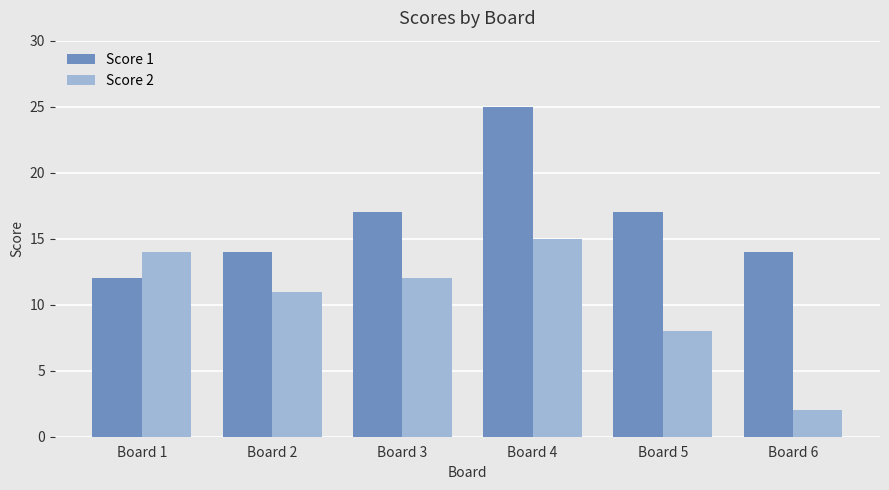

What is the highest value of the Score 2 series?

15